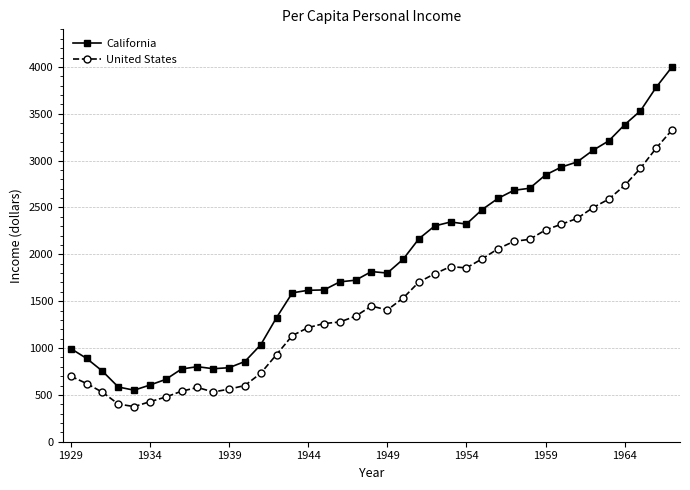

List the series in order of their peak value, lowest first.

United States, California